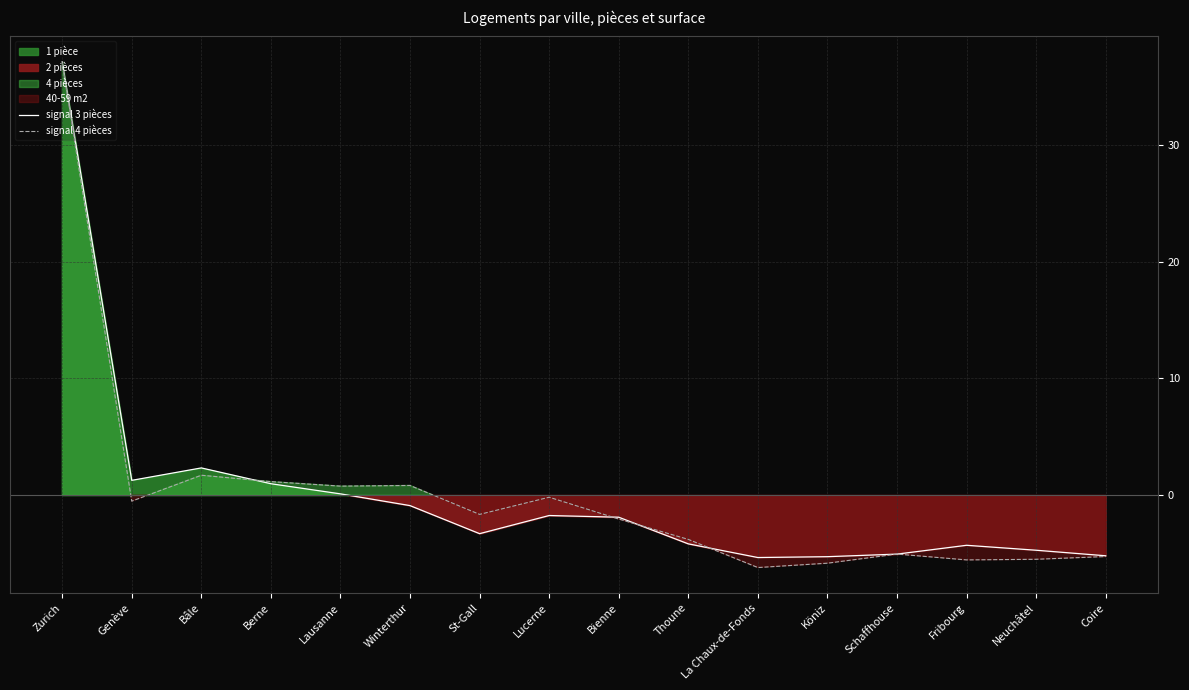

Which series has the largest range (max minus min)?

signal 4 pièces